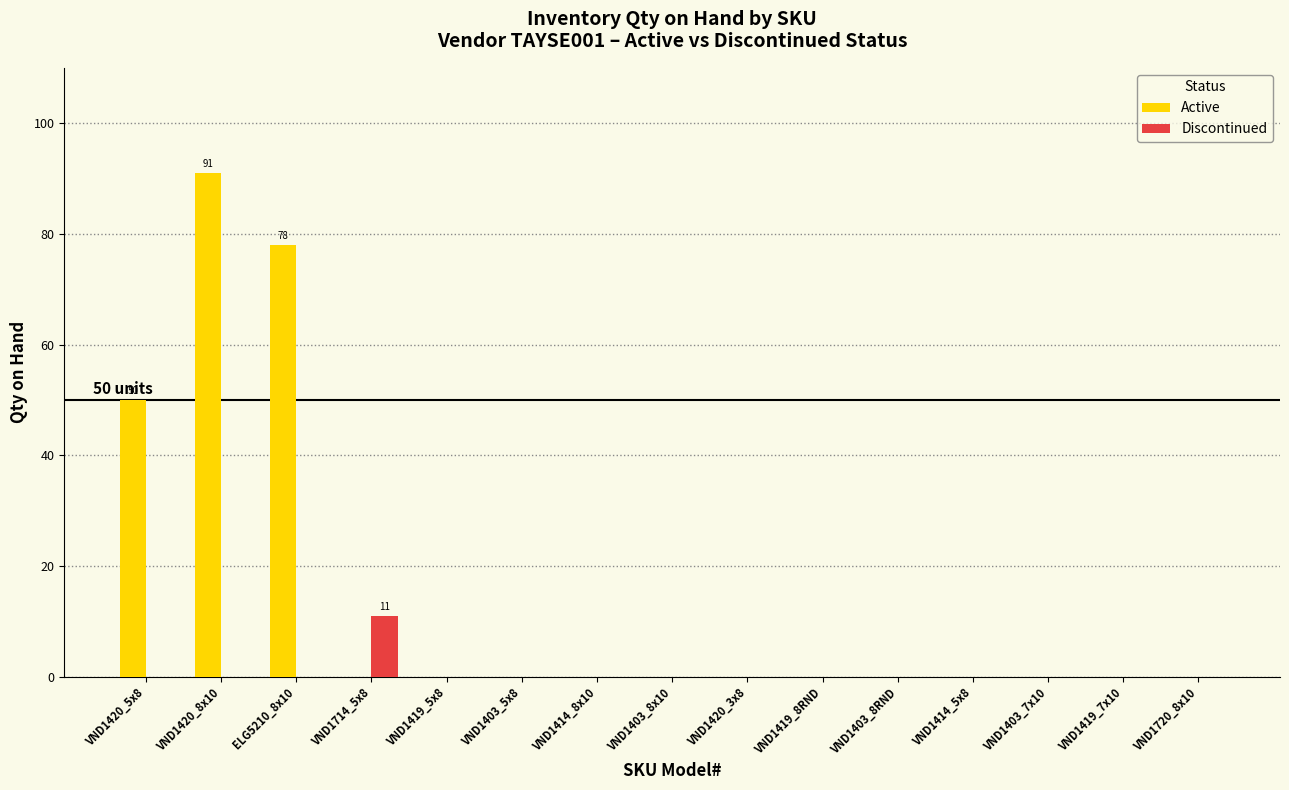

What is the average value of the Discontinued series?

1